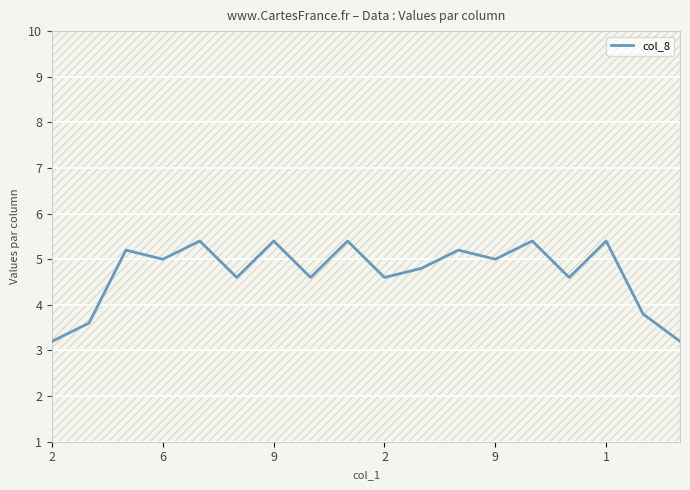

Is it true that the value at 6 is 4.7?

False